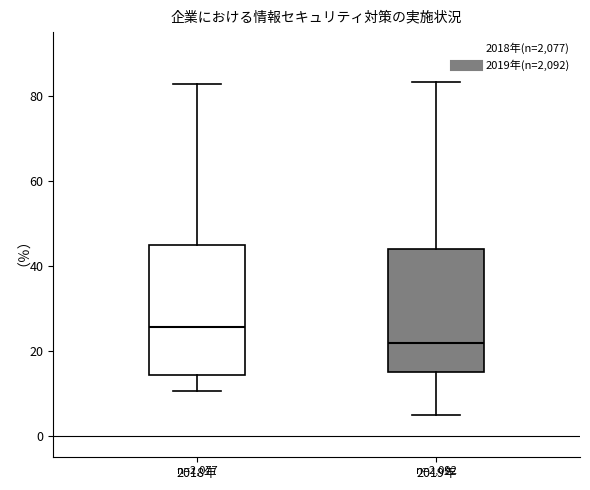

Reading left to right, read every box against the y-axis: the position of its median line, the range the box covers, and the ends of its whiskers. The values are not printed on the chart, so give them approximately, as read against the axis.

2018年: median 26, box 14 to 44, whiskers 10 to 82
2019年: median 22, box 14 to 44, whiskers 4 to 84